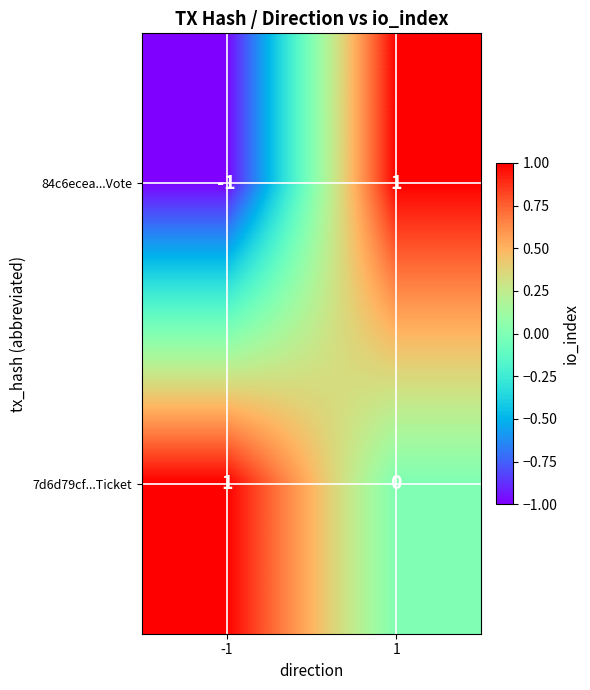

What is the greatest value displayed?

1